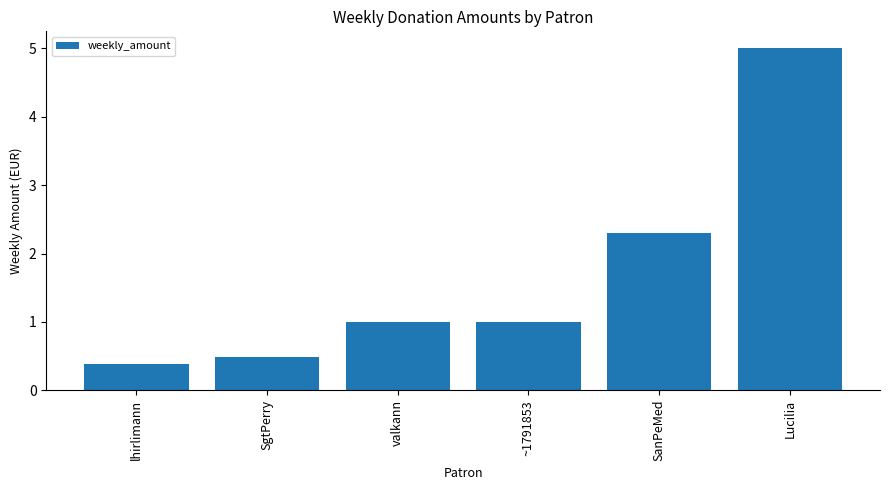

Reading left to right, transcribe all the data shown in this chart.

lhirlimann=0.4	SgtPerry=0.5	valkann=1.0	~1791853=1.0	SanPeMed=2.3	Lucilia=5.0